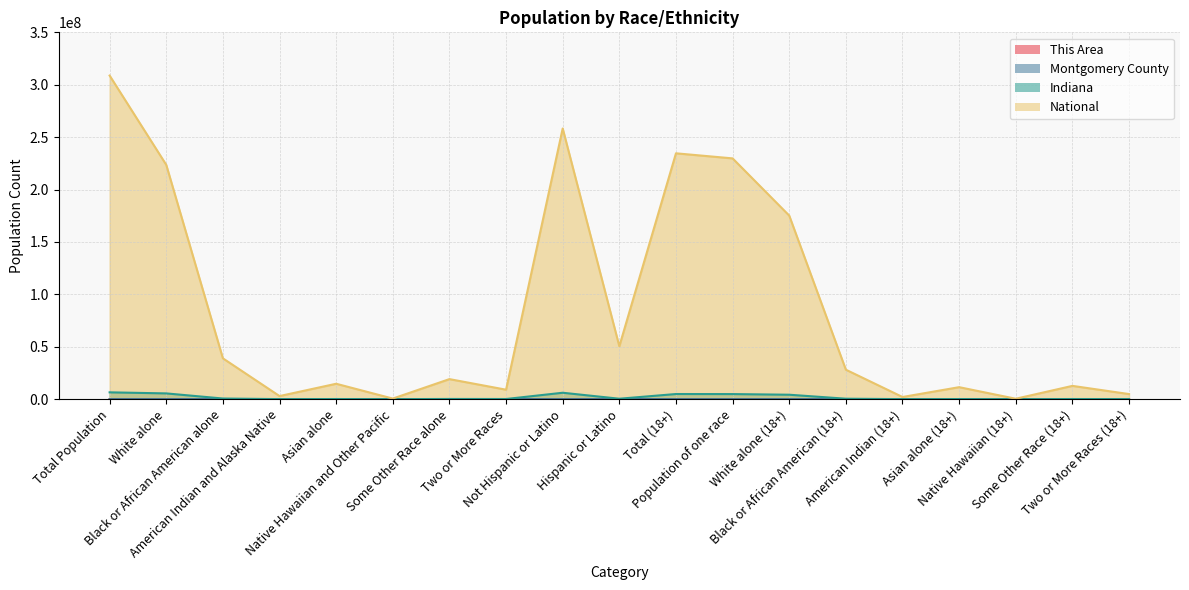

How many lines are shown in the chart?

4